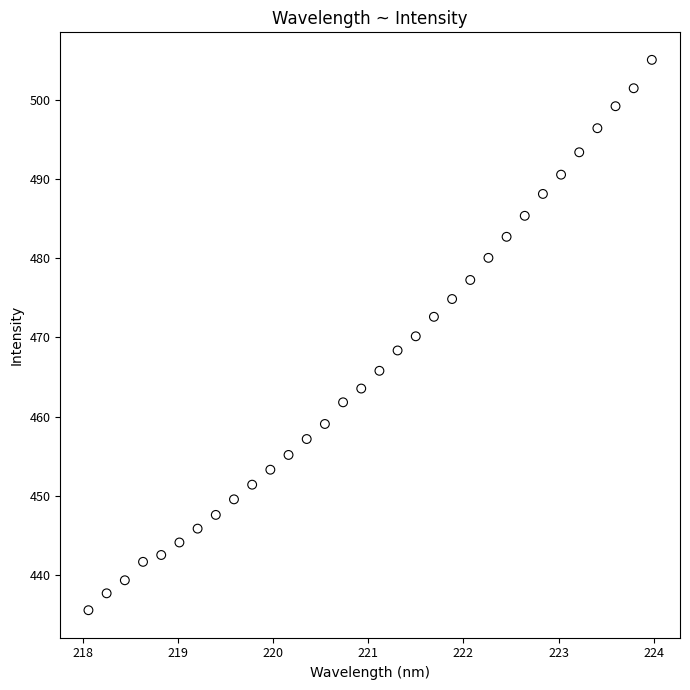

What is the range of Y values (max minus min)?

69.5